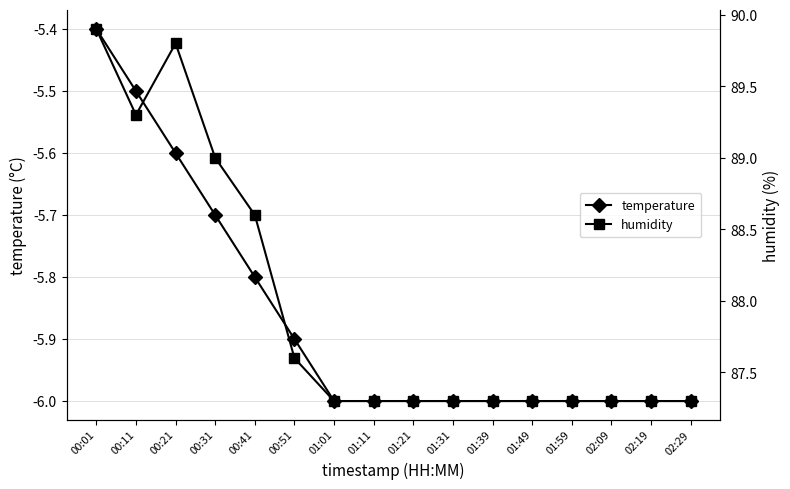

What are all the series names shown in the legend?

temperature, humidity